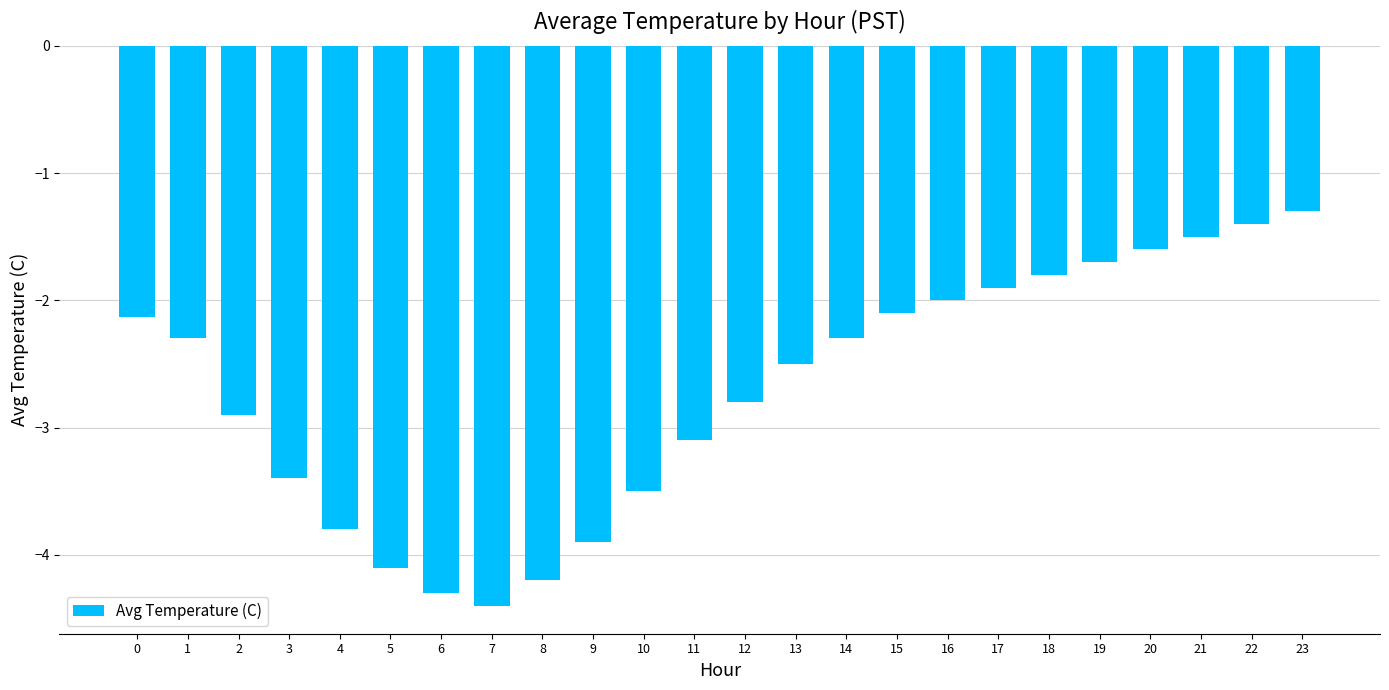

What is the difference between the maximum and minimum values?

3.1